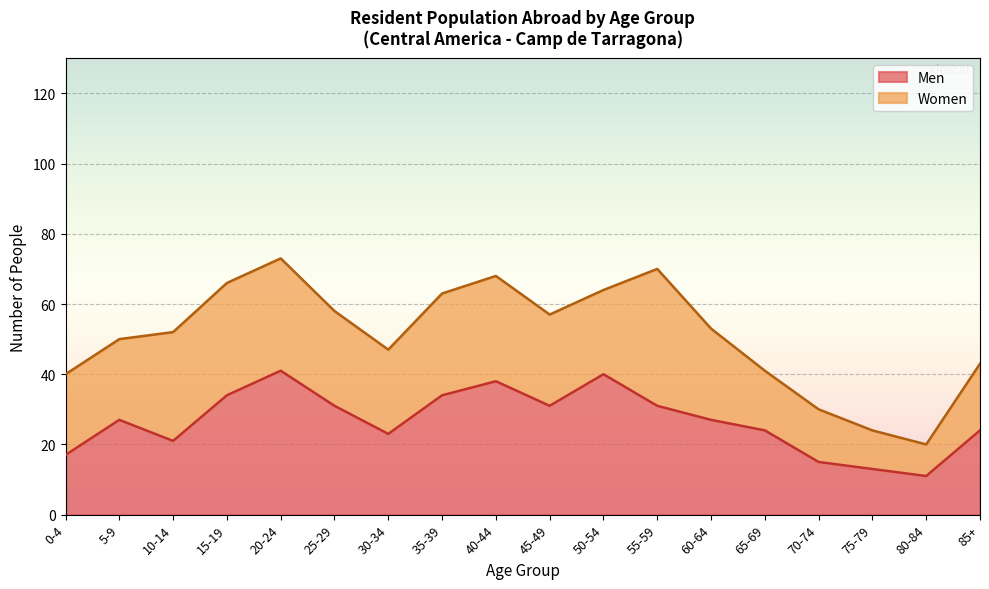

What is the ratio of the value at 50-54 to the value at 40-44?

1.1